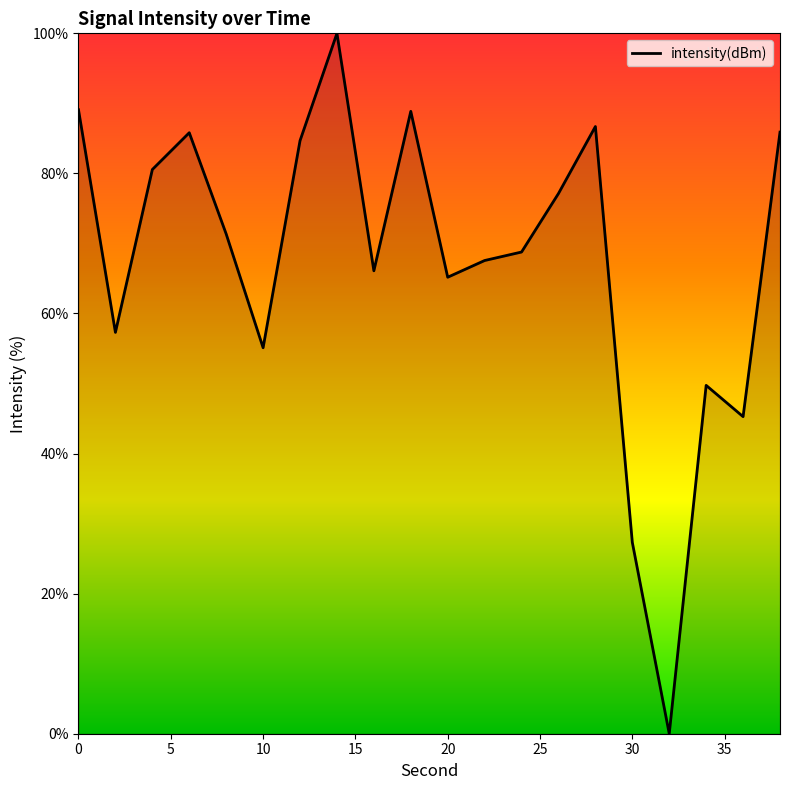

What is the difference between the maximum and minimum values?

100.0